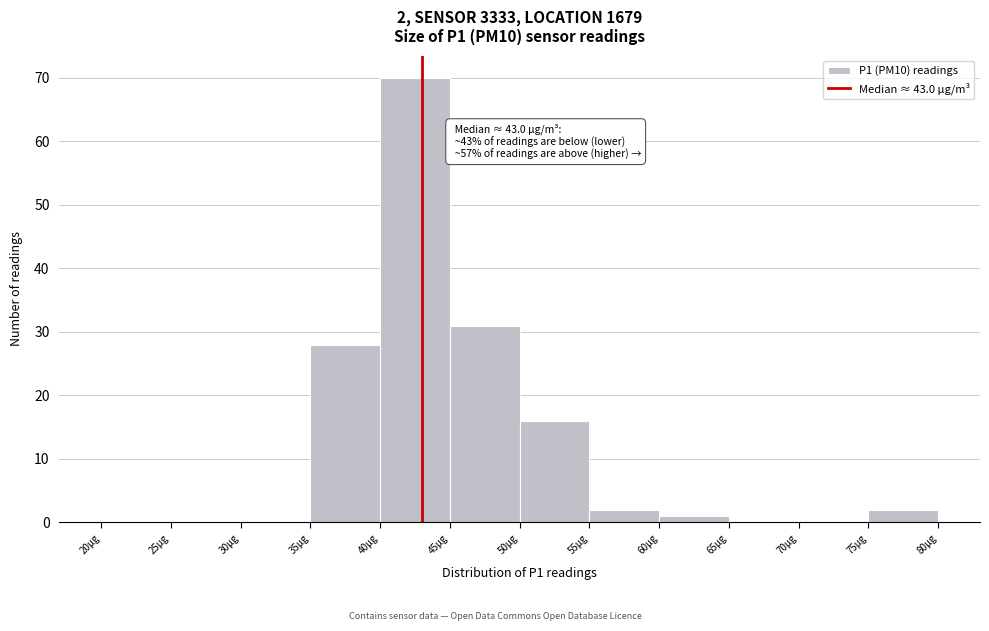

Which range on the x-axis has the tallest bar?

40 to 45